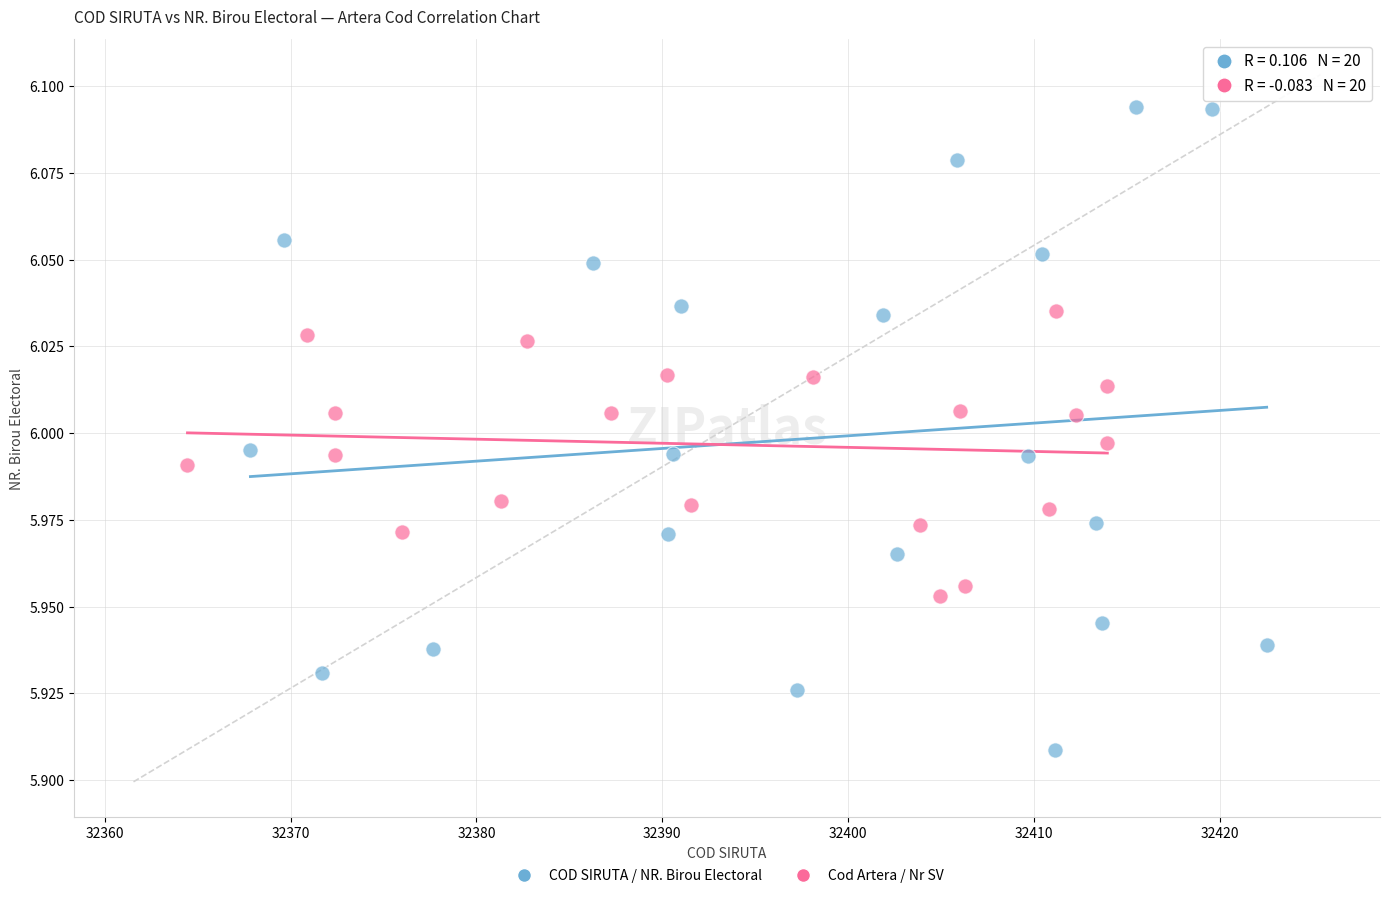

Which series has the widest spread of Y values?

COD SIRUTA / NR. Birou Electoral